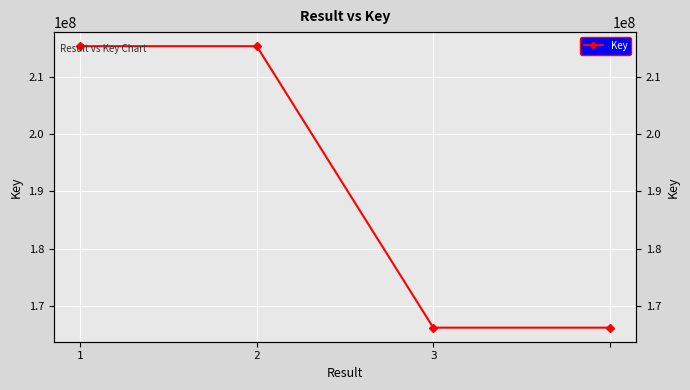

True or false: the data has more than 0 interior local peaks.

True